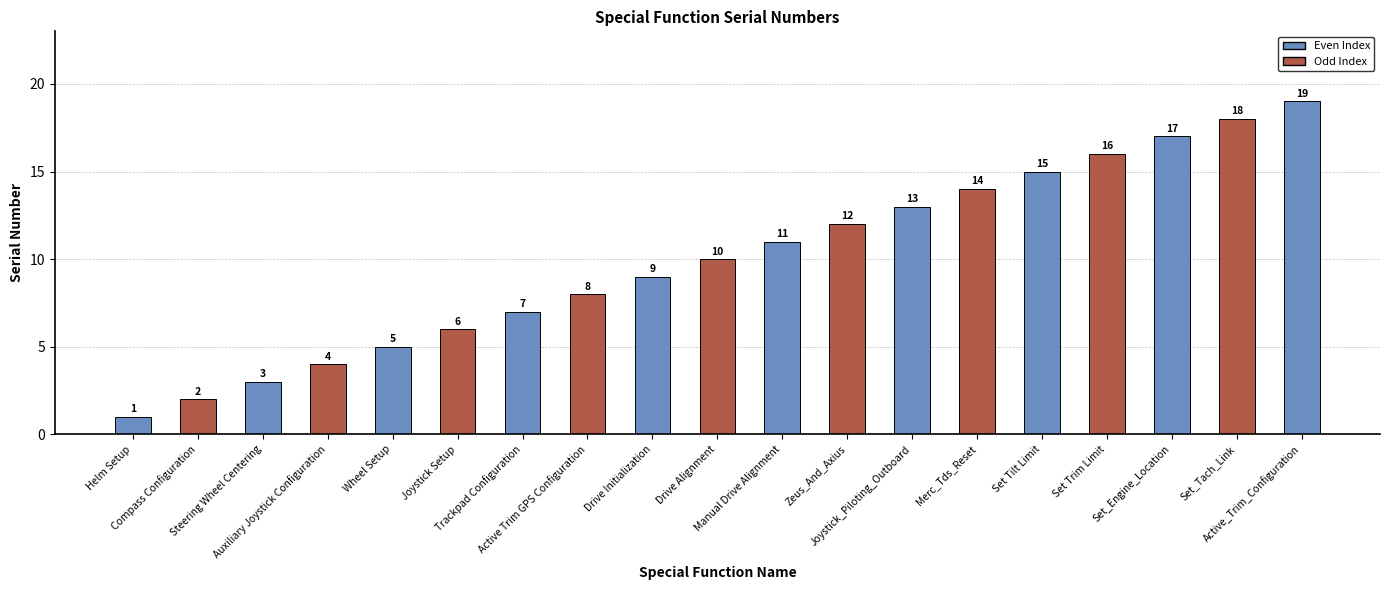

What is the value of the 3rd bar from the left?

3